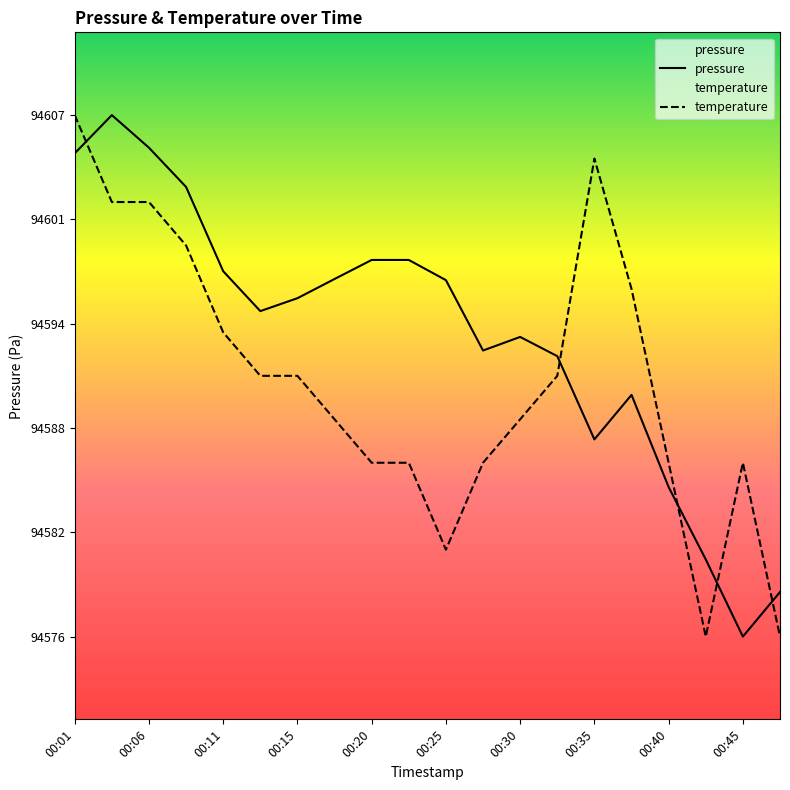

Which series changed the most between 00:03 and 00:18?

temperature